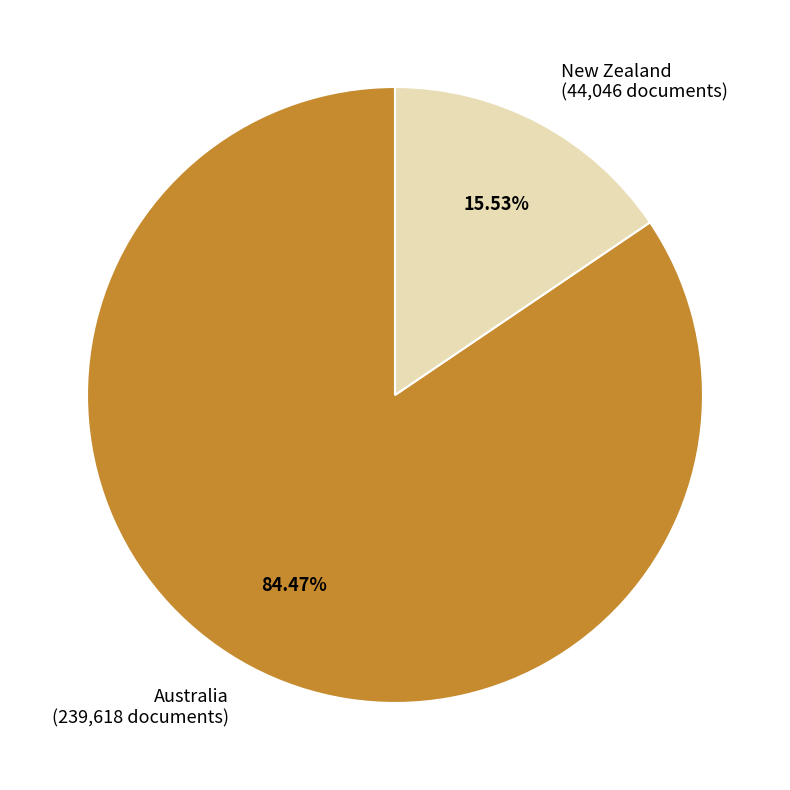

Is it true that Australia is 84% of the pie?

True